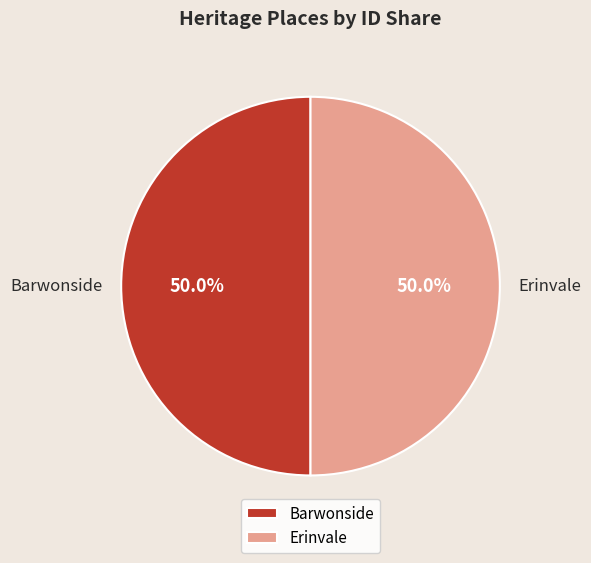

How many segments does this pie chart have?

2